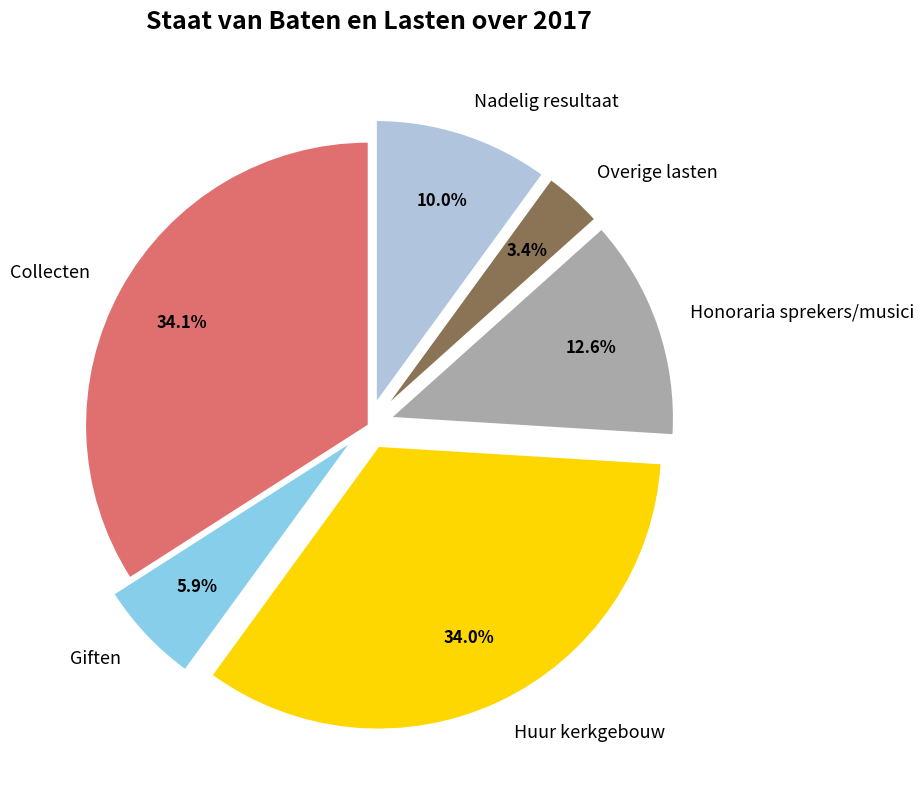

Does any single category account for the majority?

No